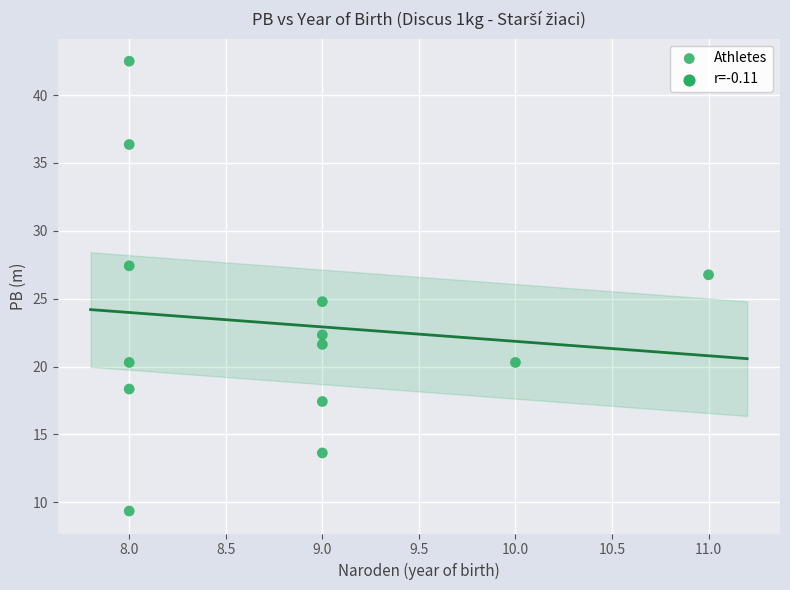

What is the range of X values (max minus min)?

3.0